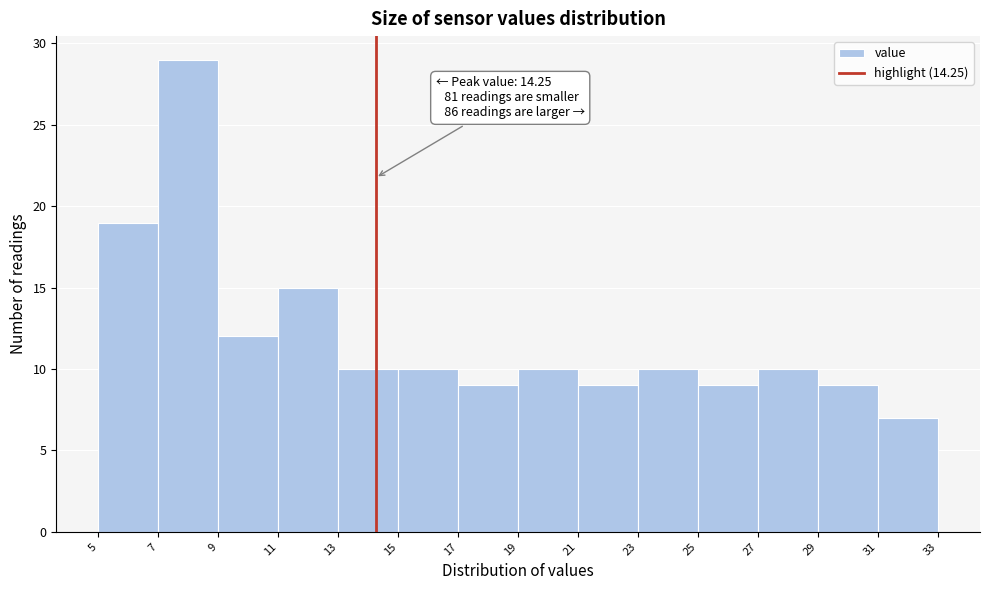

Over which range of the x-axis is the bar tallest?

7 to 9